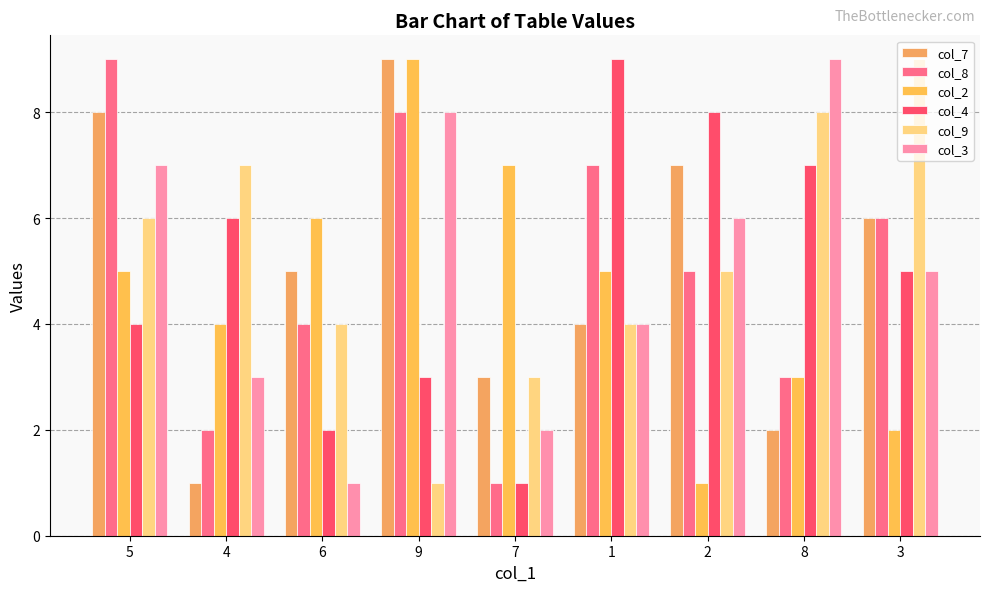

What is the value of the col_2 bar at the 6th from the left?

5